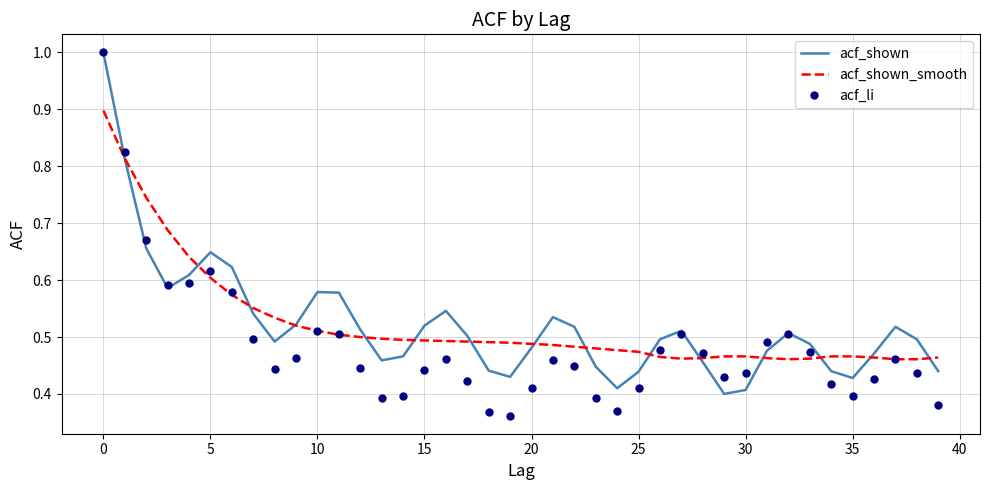

Which series has the largest range (max minus min)?

acf_li